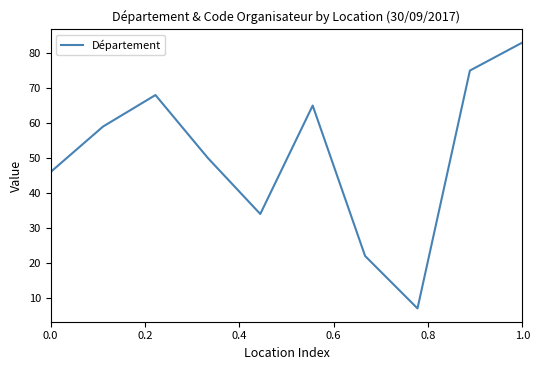

What is the maximum value shown in the chart?

83